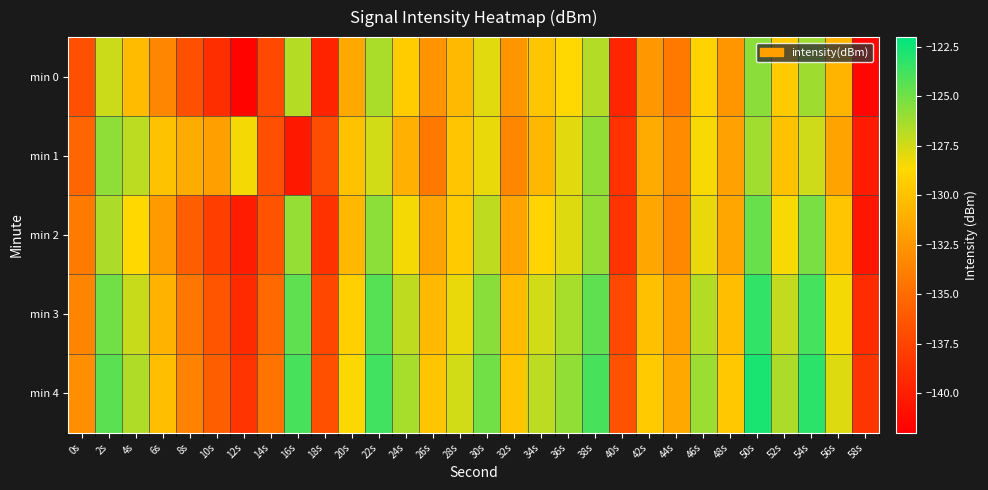

List the series in order of their peak value, highest first.

min 4, min 3, min 2, min 0, min 1